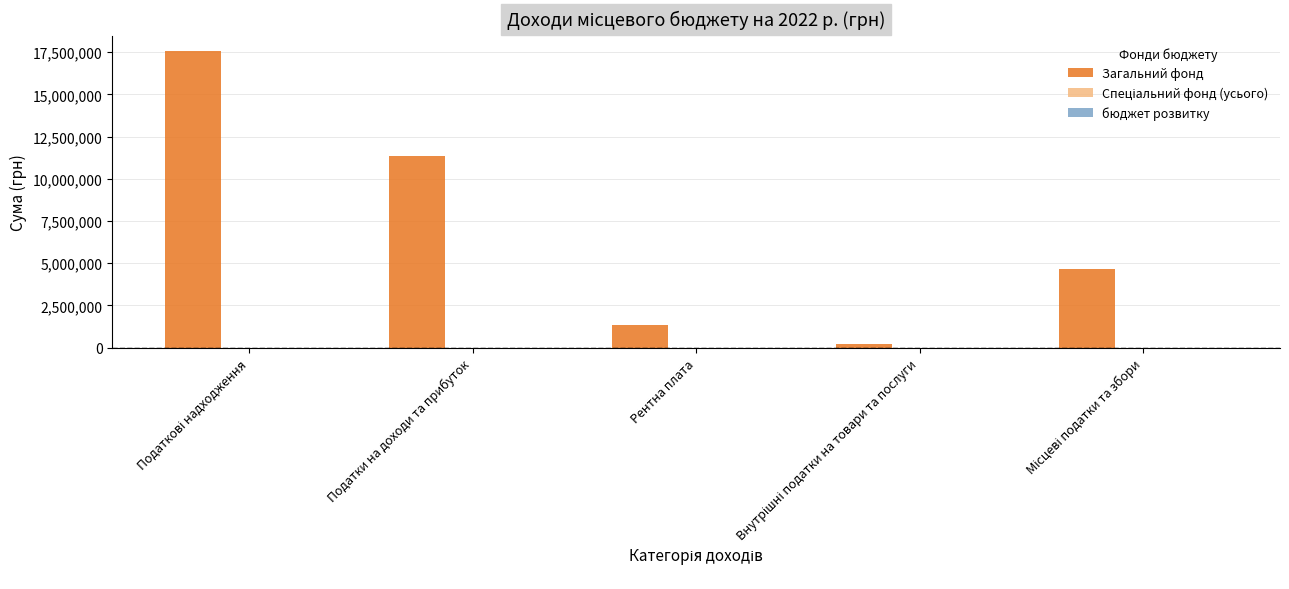

What is the sum of all Загальний фонд values?

35165000